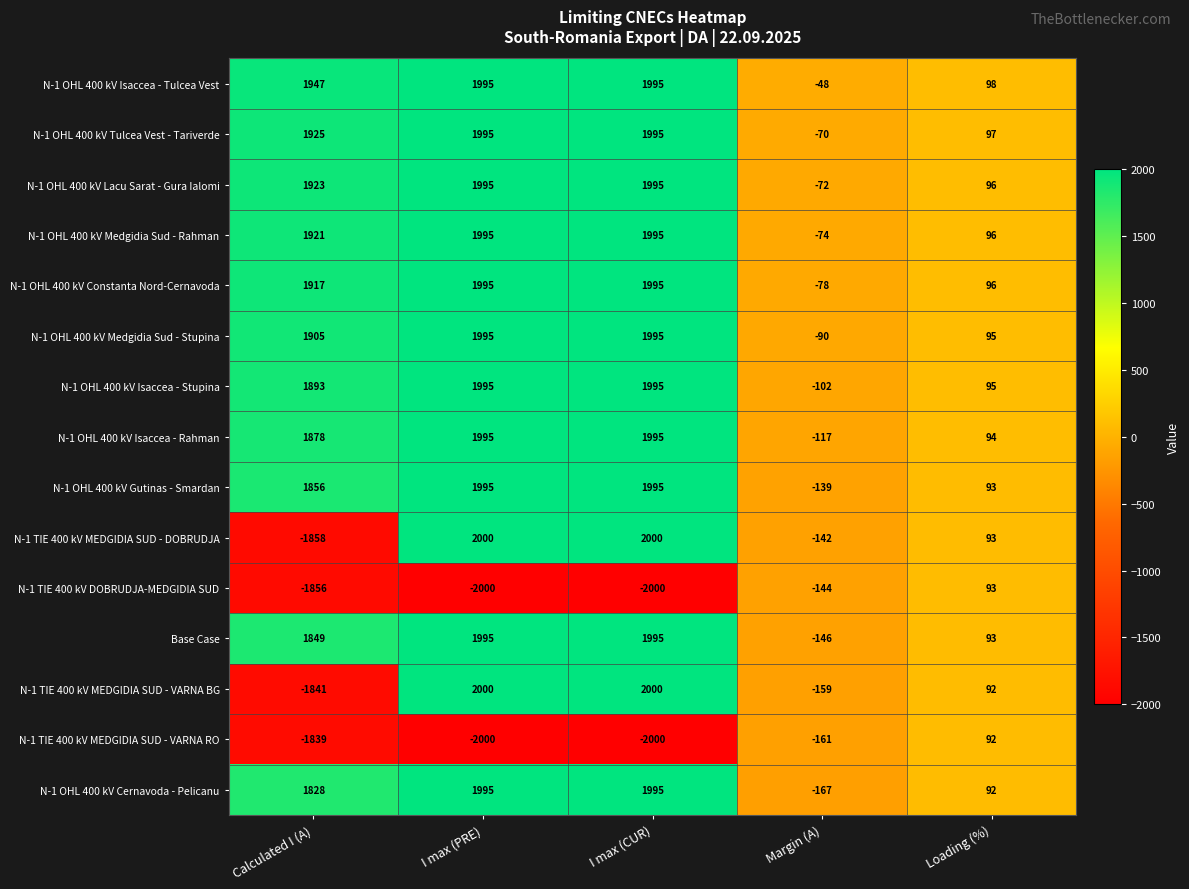

What is the average value of the N-1 TIE 400 kV MEDGIDIA SUD - VARNA BG series?

418